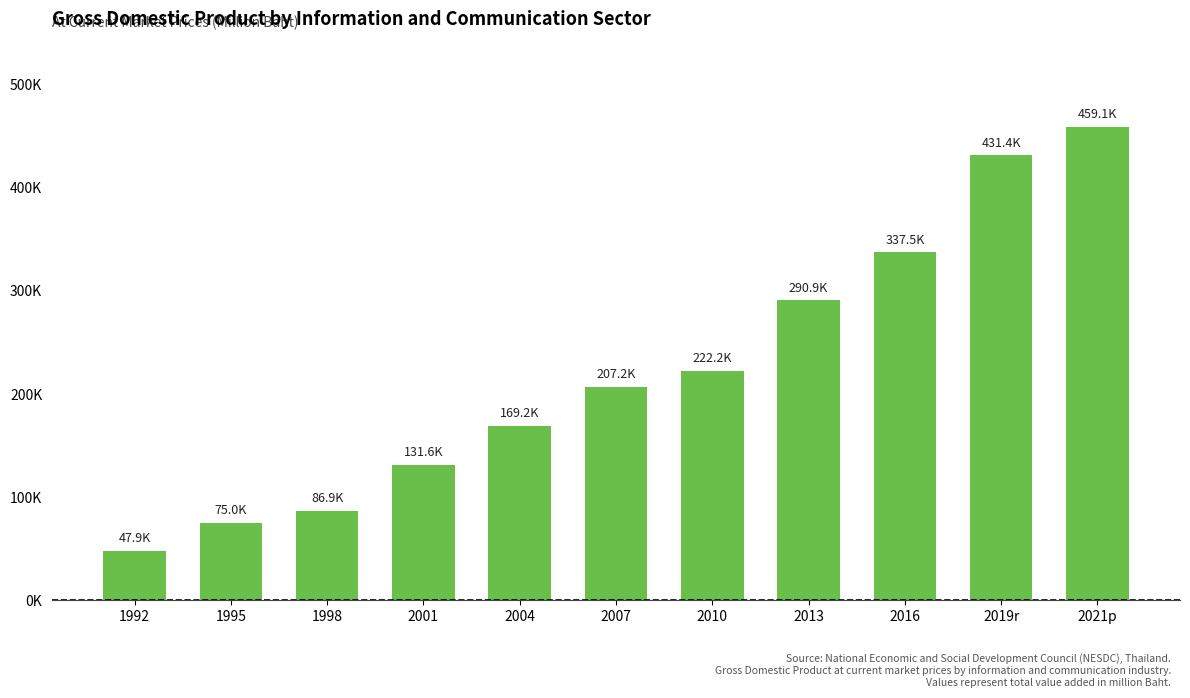

Reading right to left, extract all data points from this chart.

2021p=459095	2019r=431414	2016=337483	2013=290854	2010=222201	2007=207232	2004=169191	2001=131638	1998=86882	1995=75029	1992=47874